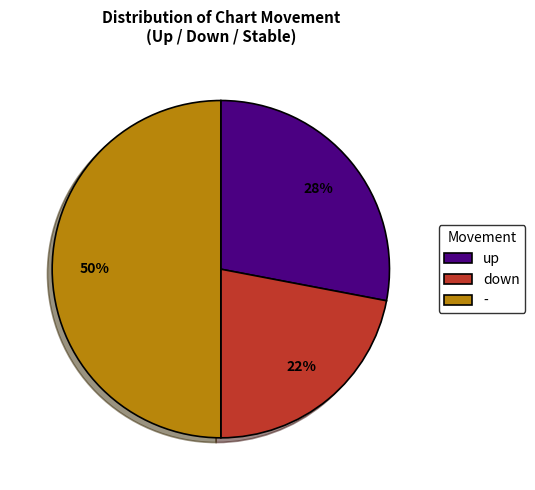

Does up represent more than half of the total?

No